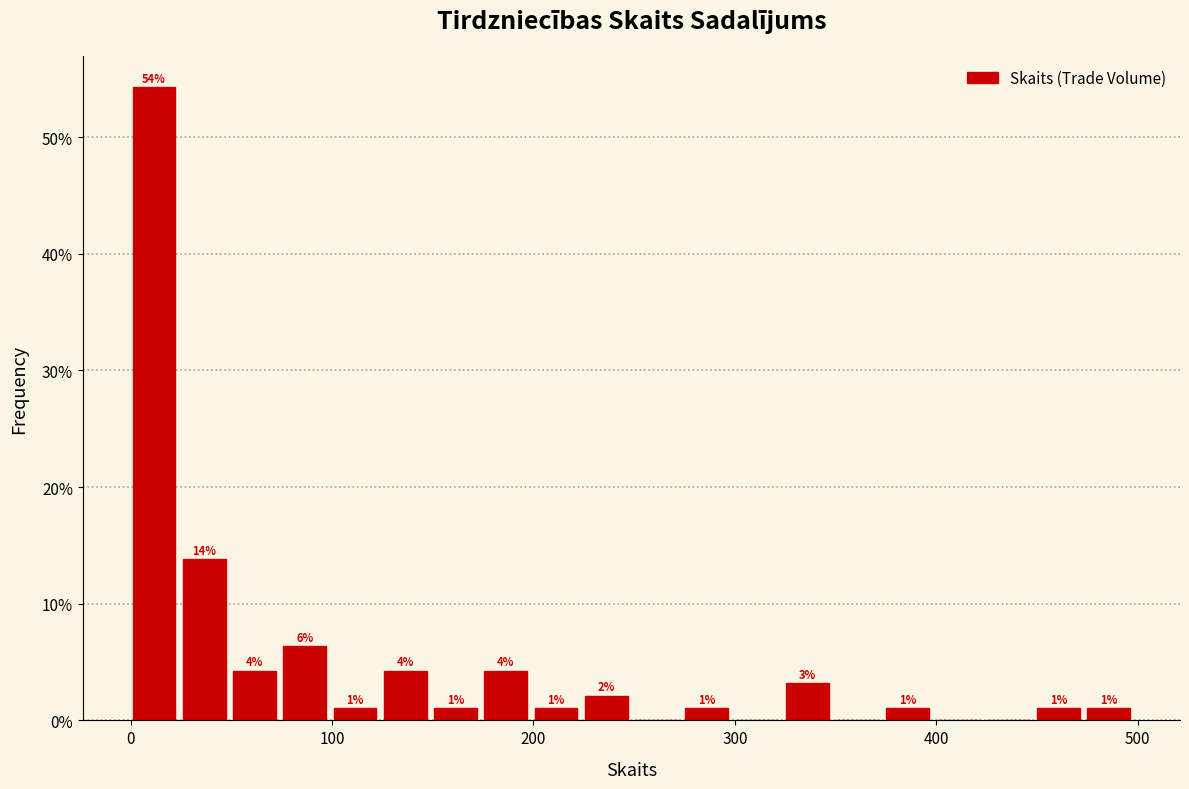

Read against the x-axis, roughly where is the centre of the tallest bar?

10